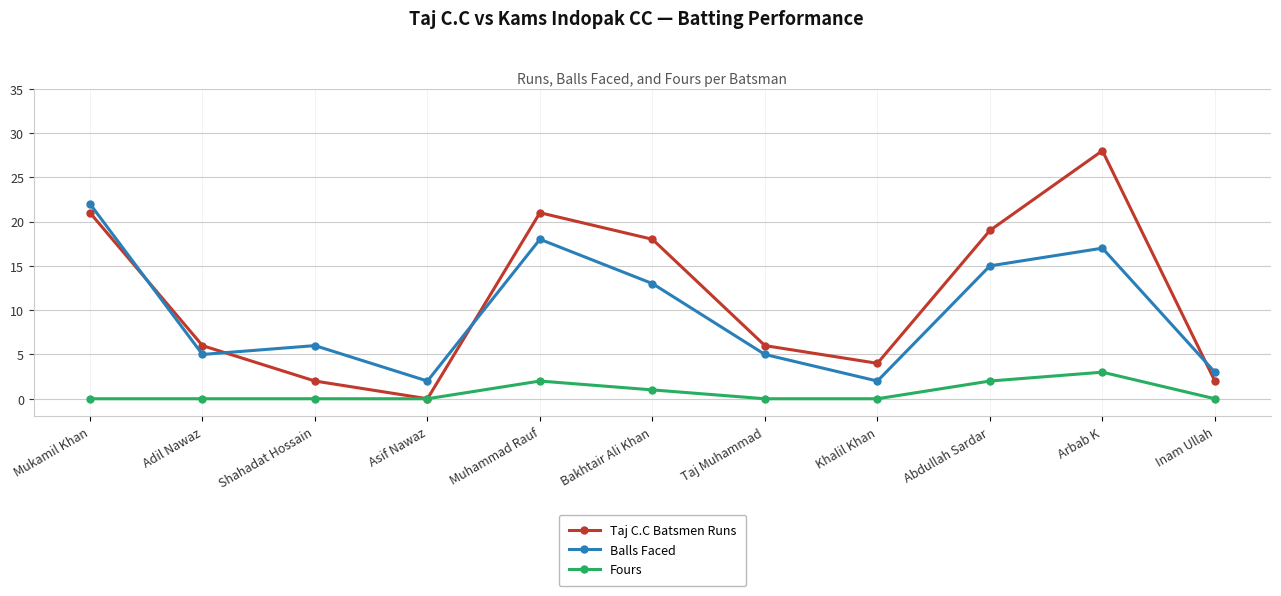

List the series in order of their peak value, highest first.

Taj C.C Batsmen Runs, Balls Faced, Fours